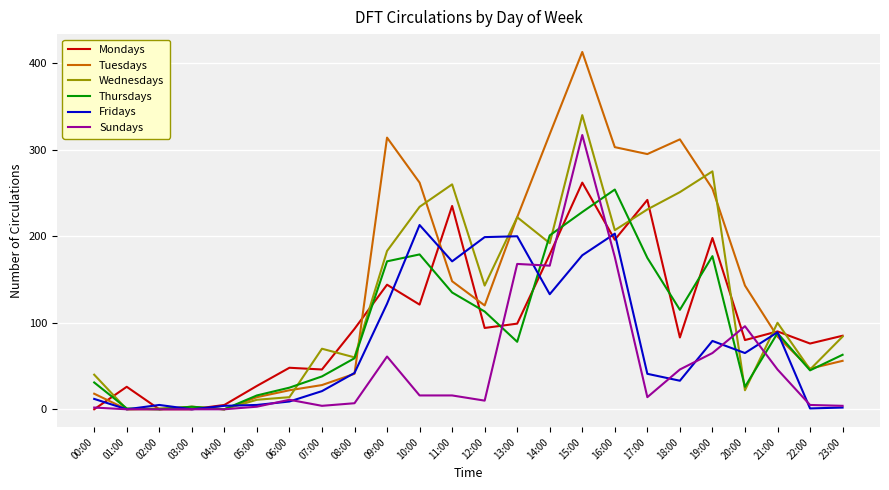

How many values in the Sundays series are below 14?

12